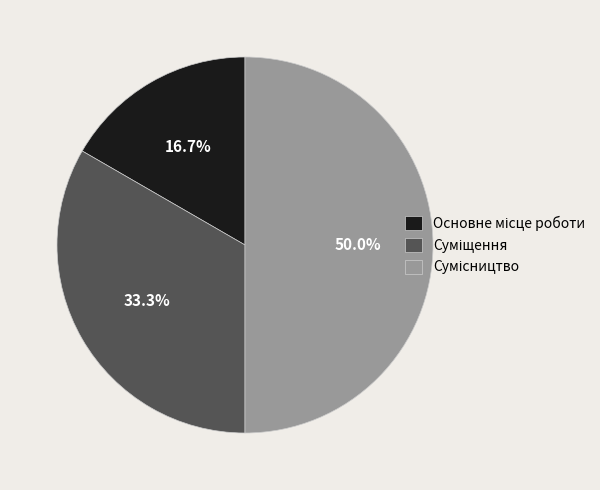

To the nearest percent, what is the combined percentage of Суміщення and Основне місце роботи?

50%